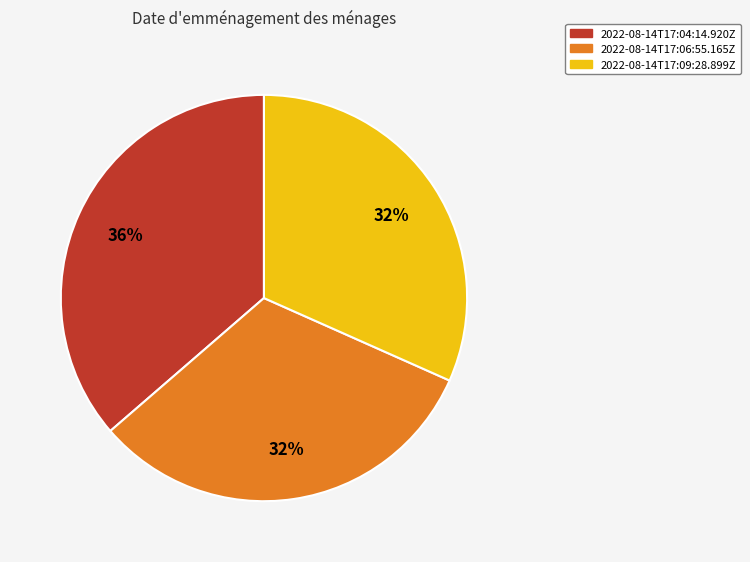

What is the ratio of the value at 2022-08-14T17:06:55.165Z to the value at 2022-08-14T17:09:28.899Z?

1.0